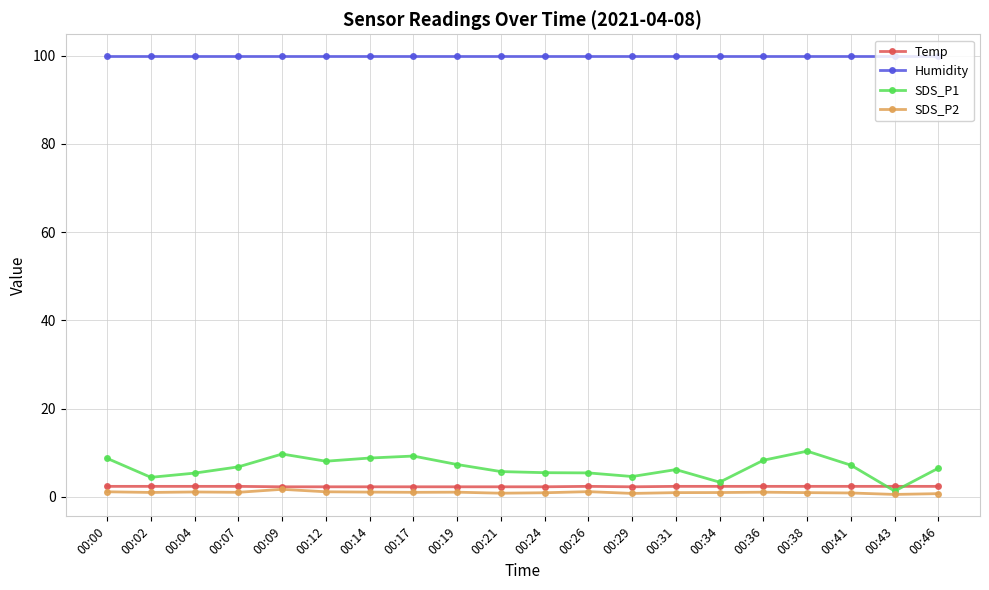

At how many categories does at least one series exceed 87?

20